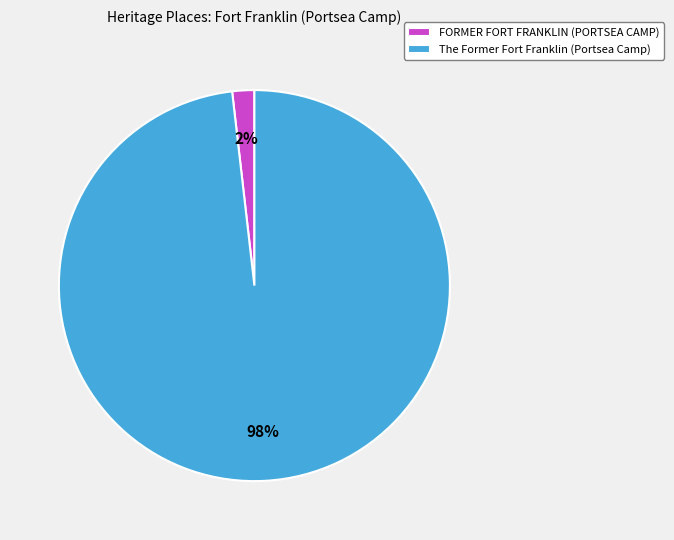

Do The Former Fort Franklin (Portsea Camp) and FORMER FORT FRANKLIN (PORTSEA CAMP) together represent more than half of the pie?

Yes